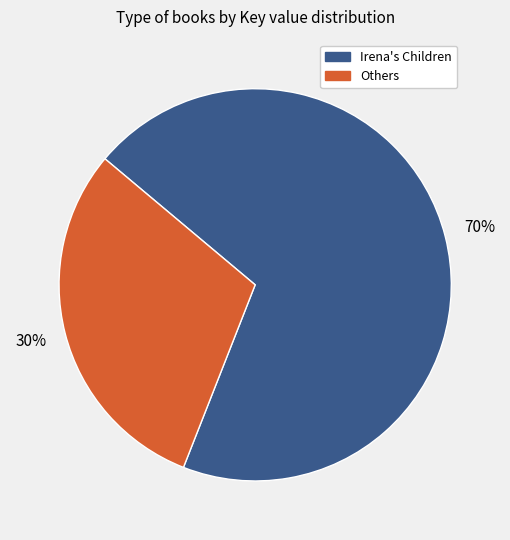

Does any single category account for the majority?

Yes